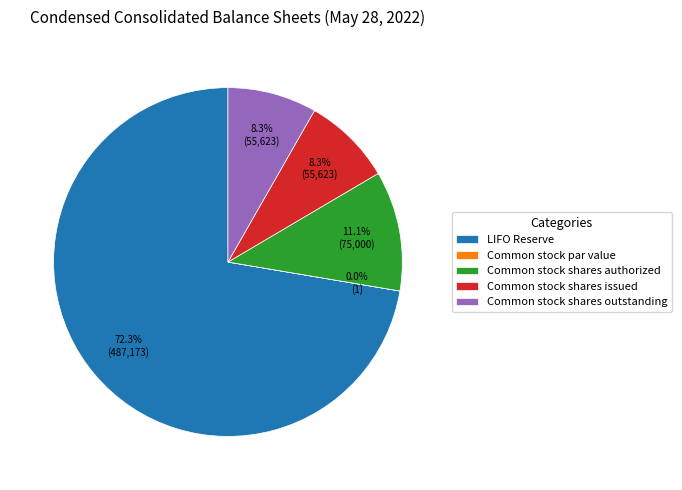

Approximately how many times larger is the value at Common stock shares outstanding compared to Common stock shares authorized?

0.7